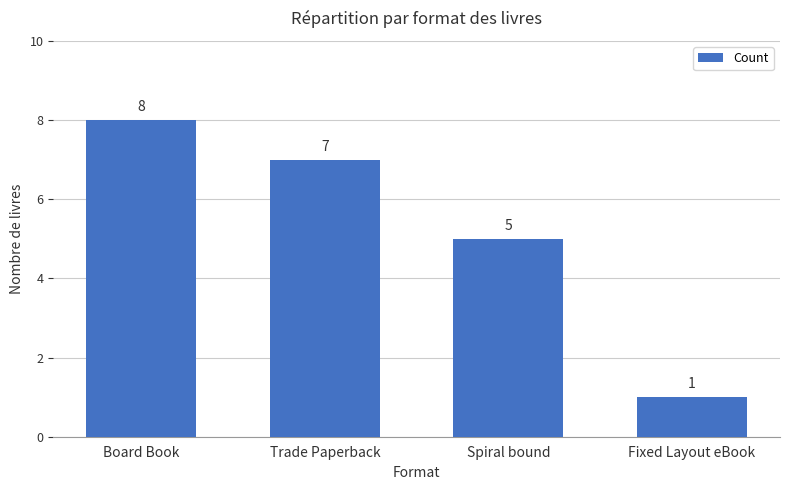

List the labels in order of value, smallest first.

Fixed Layout eBook, Spiral bound, Trade Paperback, Board Book